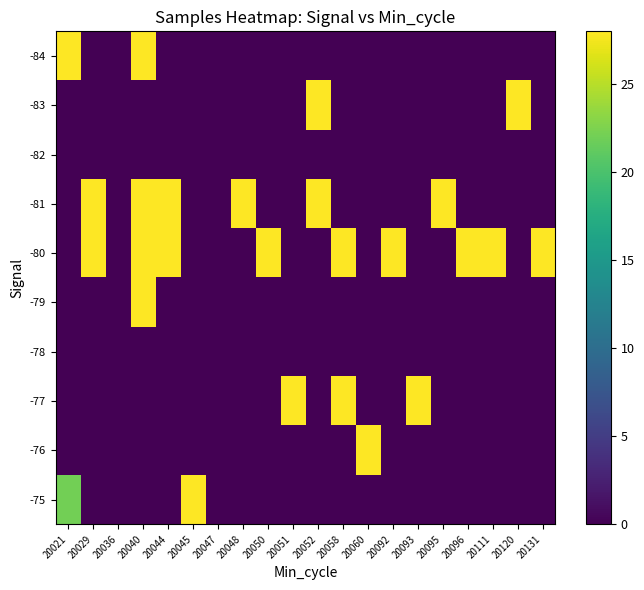

Reading left to right, what are all the values shown in this chart?

-84: 20021=28	20029=0	20036=0	20040=28	20044=0	20045=0	20047=0	20048=0	20050=0	20051=0	20052=0	20058=0	20060=0	20092=0	20093=0	20095=0	20096=0	20111=0	20120=0	20131=0
-83: 20021=0	20029=0	20036=0	20040=0	20044=0	20045=0	20047=0	20048=0	20050=0	20051=0	20052=28	20058=0	20060=0	20092=0	20093=0	20095=0	20096=0	20111=0	20120=28	20131=0
-82: 20021=0	20029=0	20036=0	20040=0	20044=0	20045=0	20047=0	20048=0	20050=0	20051=0	20052=0	20058=0	20060=0	20092=0	20093=0	20095=0	20096=0	20111=0	20120=0	20131=0
-81: 20021=0	20029=28	20036=0	20040=28	20044=28	20045=0	20047=0	20048=28	20050=0	20051=0	20052=28	20058=0	20060=0	20092=0	20093=0	20095=28	20096=0	20111=0	20120=0	20131=0
-80: 20021=0	20029=28	20036=0	20040=28	20044=28	20045=0	20047=0	20048=0	20050=28	20051=0	20052=0	20058=28	20060=0	20092=28	20093=0	20095=0	20096=28	20111=28	20120=0	20131=28
-79: 20021=0	20029=0	20036=0	20040=28	20044=0	20045=0	20047=0	20048=0	20050=0	20051=0	20052=0	20058=0	20060=0	20092=0	20093=0	20095=0	20096=0	20111=0	20120=0	20131=0
-78: 20021=0	20029=0	20036=0	20040=0	20044=0	20045=0	20047=0	20048=0	20050=0	20051=0	20052=0	20058=0	20060=0	20092=0	20093=0	20095=0	20096=0	20111=0	20120=0	20131=0
-77: 20021=0	20029=0	20036=0	20040=0	20044=0	20045=0	20047=0	20048=0	20050=0	20051=28	20052=0	20058=28	20060=0	20092=0	20093=28	20095=0	20096=0	20111=0	20120=0	20131=0
-76: 20021=0	20029=0	20036=0	20040=0	20044=0	20045=0	20047=0	20048=0	20050=0	20051=0	20052=0	20058=0	20060=28	20092=0	20093=0	20095=0	20096=0	20111=0	20120=0	20131=0
-75: 20021=22	20029=0	20036=0	20040=0	20044=0	20045=28	20047=0	20048=0	20050=0	20051=0	20052=0	20058=0	20060=0	20092=0	20093=0	20095=0	20096=0	20111=0	20120=0	20131=0